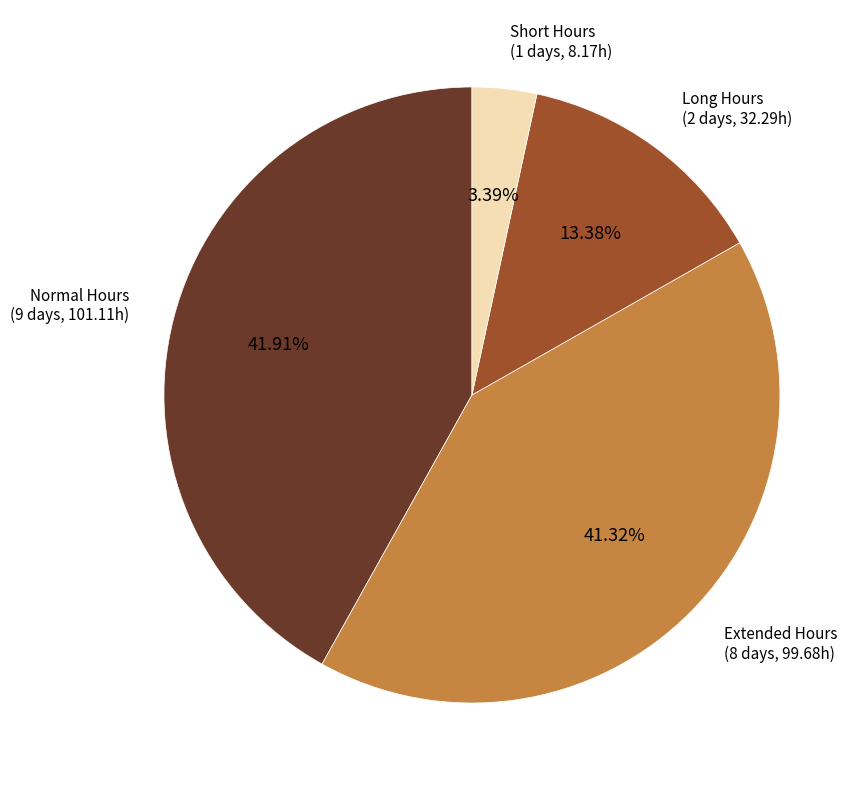

Is there any slice that represents more than half of the pie?

No